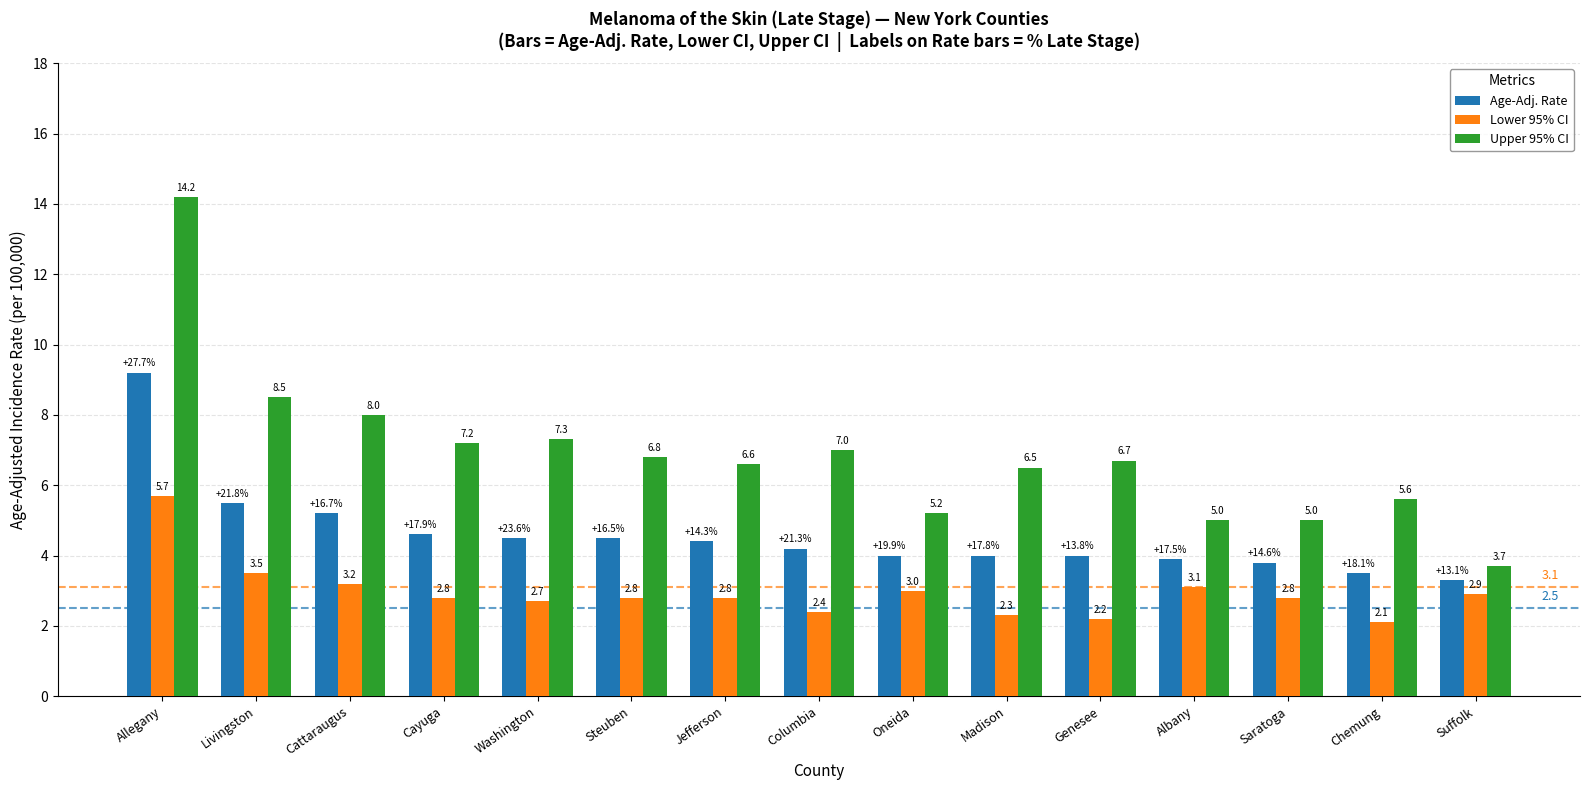

Reading right to left, extract all data points from this chart.

Age-Adj. Rate: 3.3	3.5	3.8	3.9	4.0	4.0	4.0	4.2	4.4	4.5	4.5	4.6	5.2	5.5	9.2
Lower 95% CI: 2.9	2.1	2.8	3.1	2.2	2.3	3.0	2.4	2.8	2.8	2.7	2.8	3.2	3.5	5.7
Upper 95% CI: 3.7	5.6	5.0	5.0	6.7	6.5	5.2	7.0	6.6	6.8	7.3	7.2	8.0	8.5	14.2